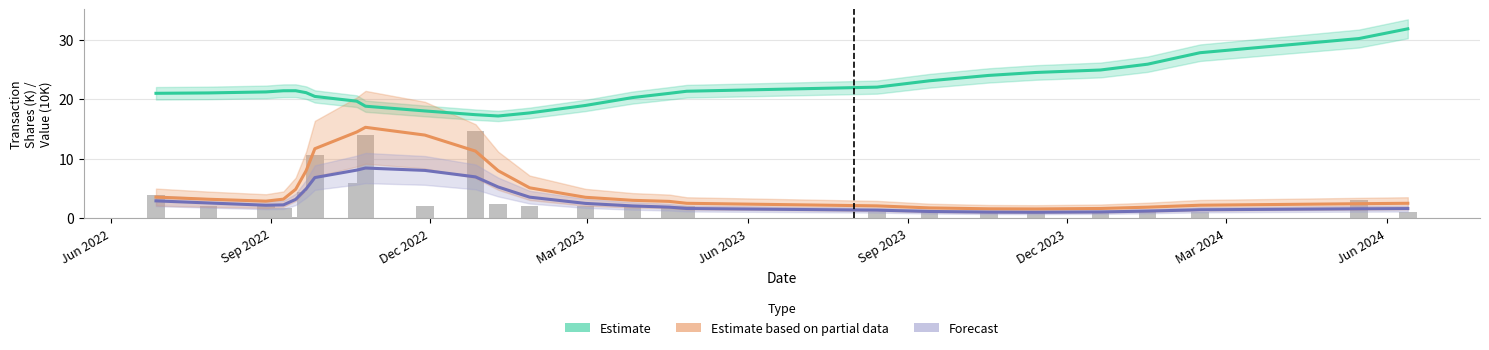

What is the value of the Forecast bar at the 19th from the left?

1.2